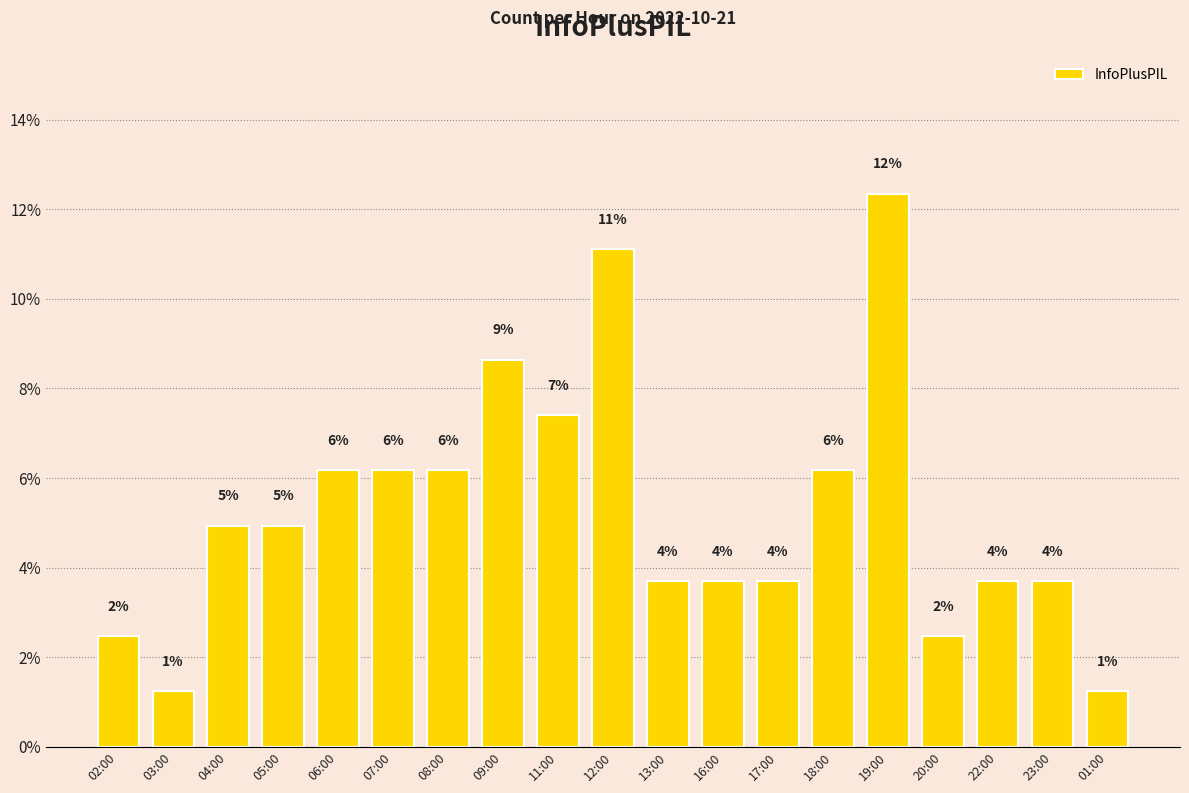

Are the bars horizontal?

No